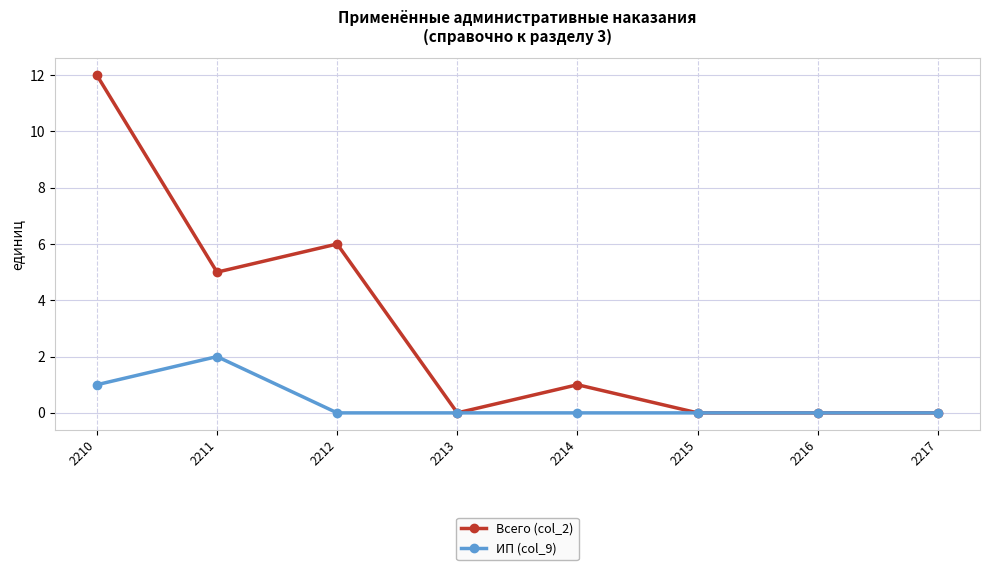

How many data points in Всего (col_2) are less than 1?

4